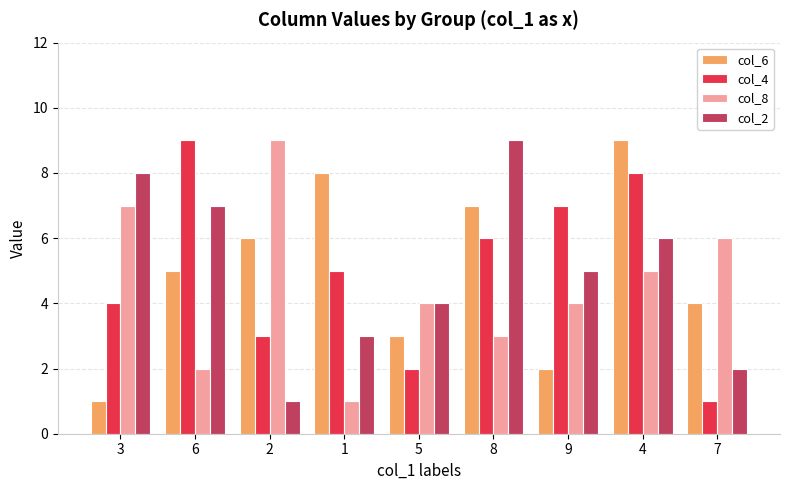

What are all the series names shown in the legend?

col_6, col_4, col_8, col_2